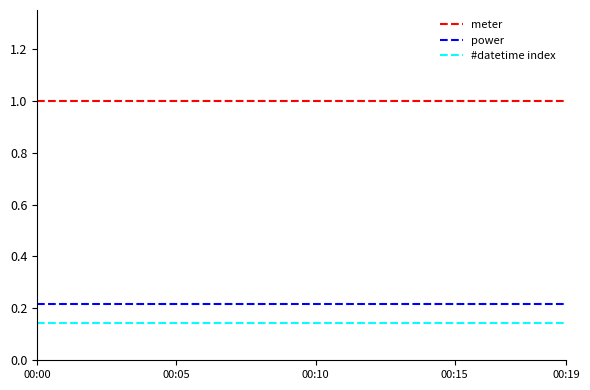

True or false: meter and power cross at least once.

False